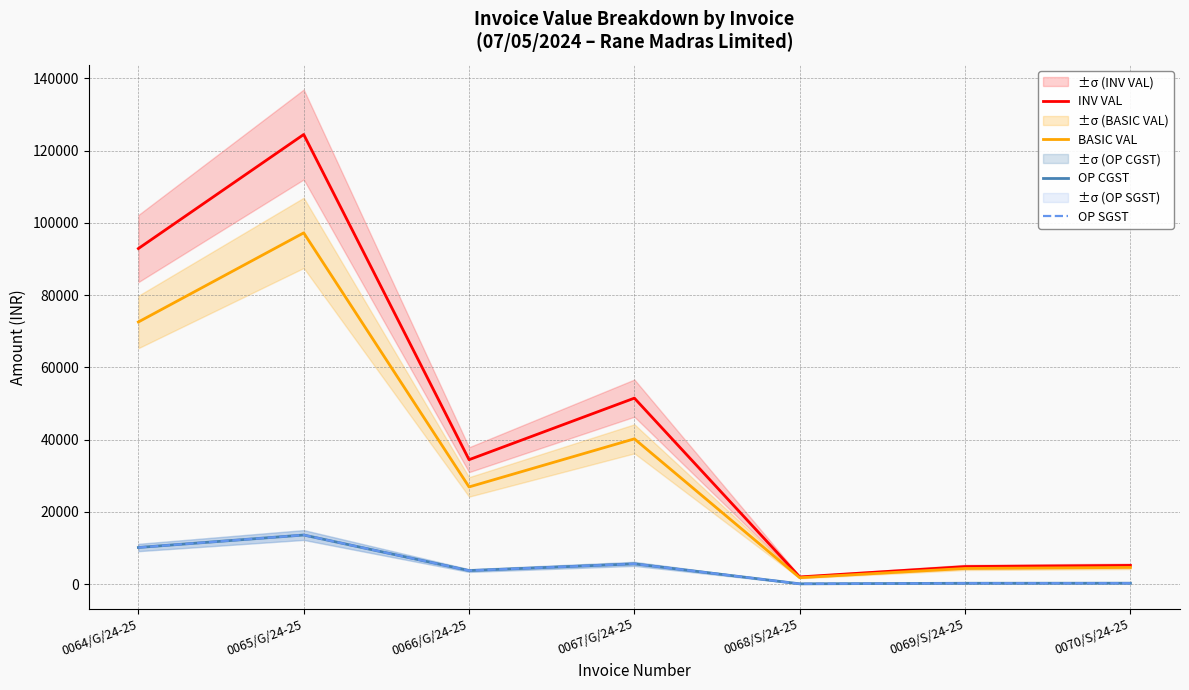

What is the label of the 3rd point from the right?

0068/S/24-25